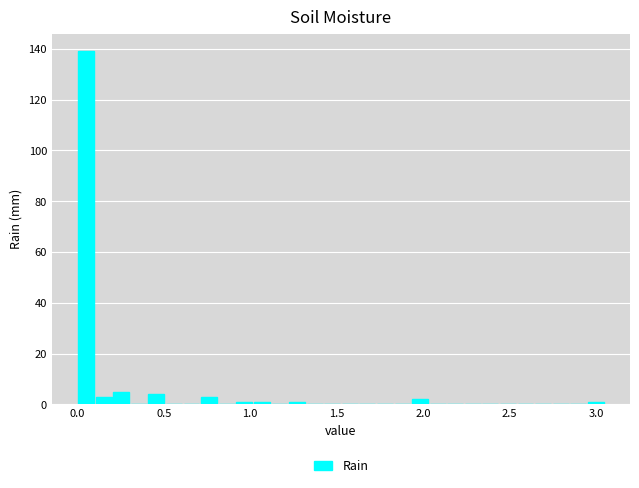

Read against the x-axis, roughly where is the centre of the tallest bar?

0.05